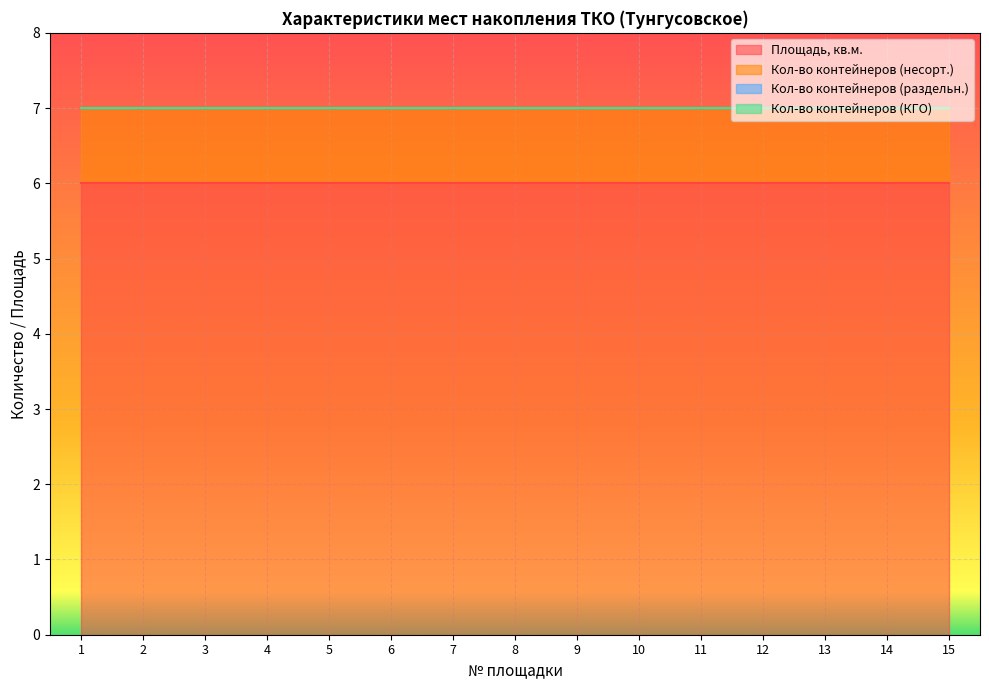

What are all the series names shown in the legend?

Площадь, кв.м., Кол-во контейнеров (несорт.), Кол-во контейнеров (раздельн.), Кол-во контейнеров (КГО)